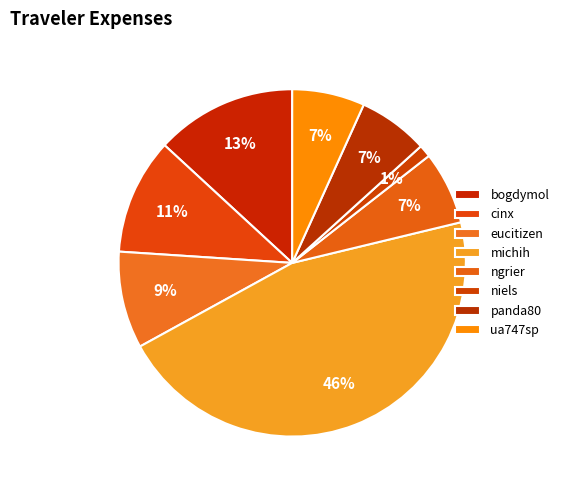

The niels slice represents 1% of the pie. True or false?

True